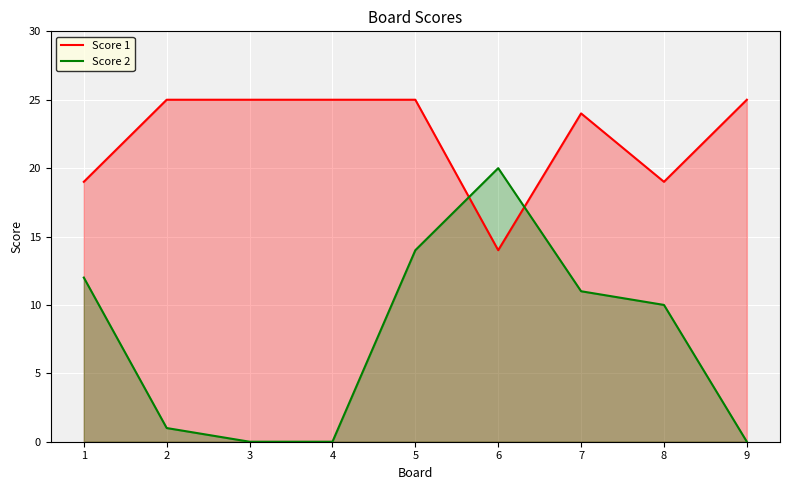

What is the total value across all series at 1?

31